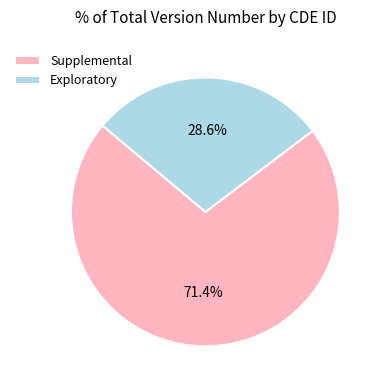

What is the ratio of the value at Exploratory to the value at Supplemental?

0.4